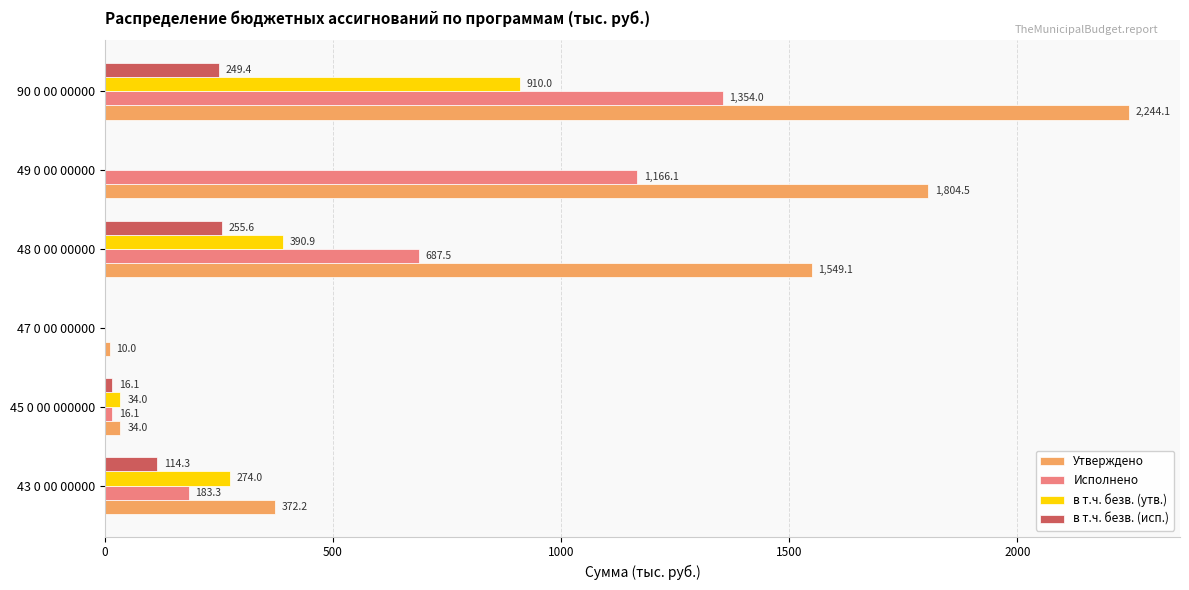

What is the sum of the в т.ч. безв. (исп.) values at 43 0 00 00000 and 45 0 00 000000?

130.4